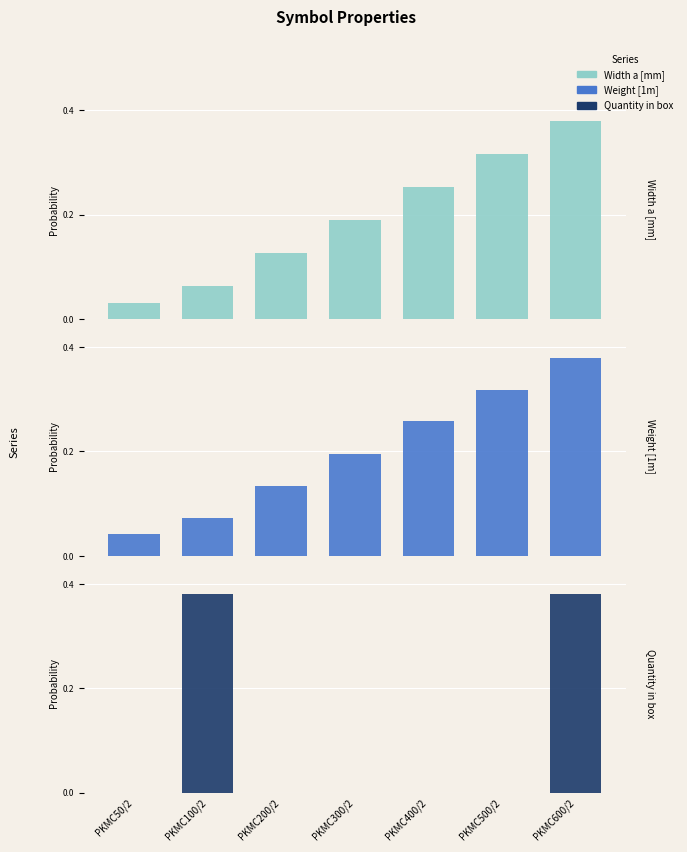

What is the label of the 7th bar from the right?

PKMC50/2